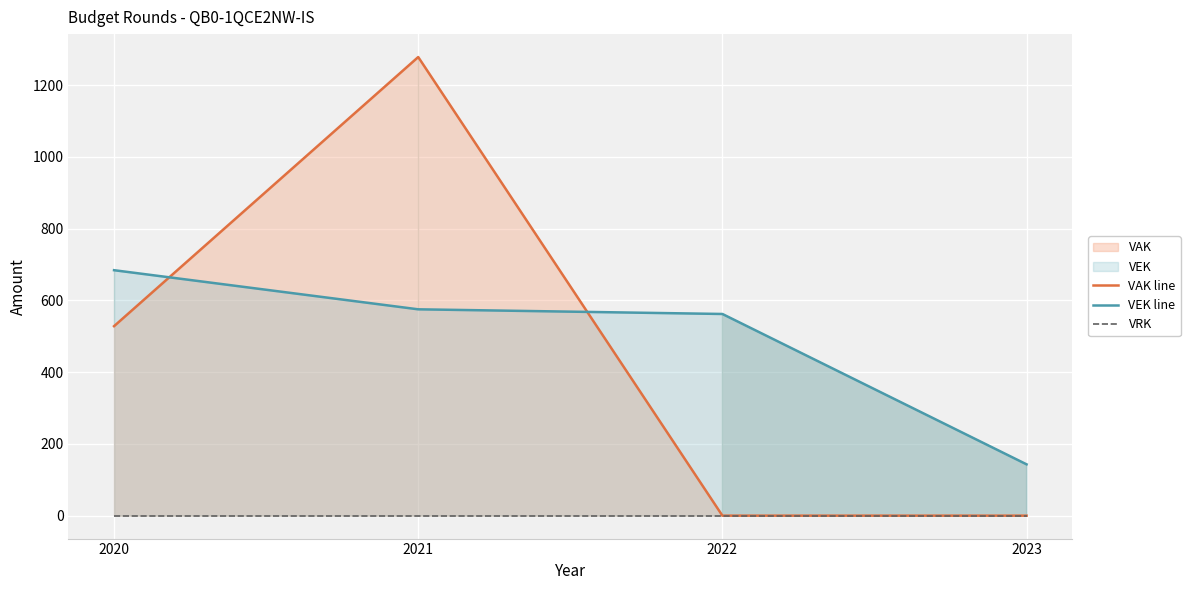

Which category has the highest value in the VEK line series?

2020